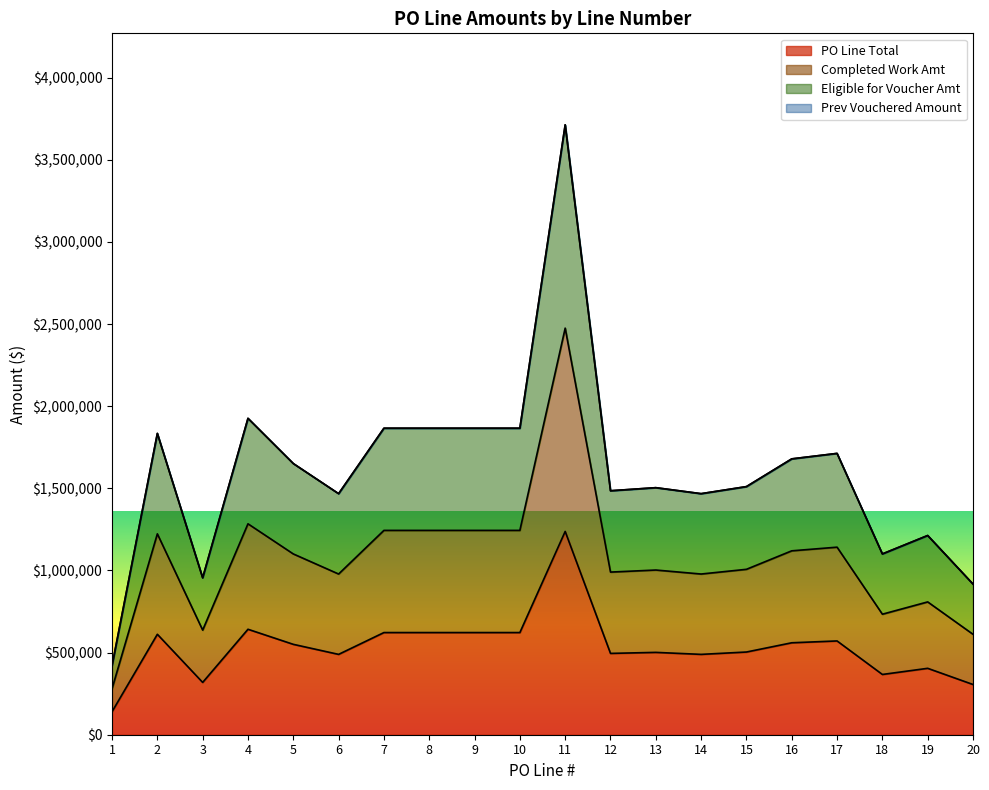

Which series has the largest range (max minus min)?

Eligible for Voucher Amt